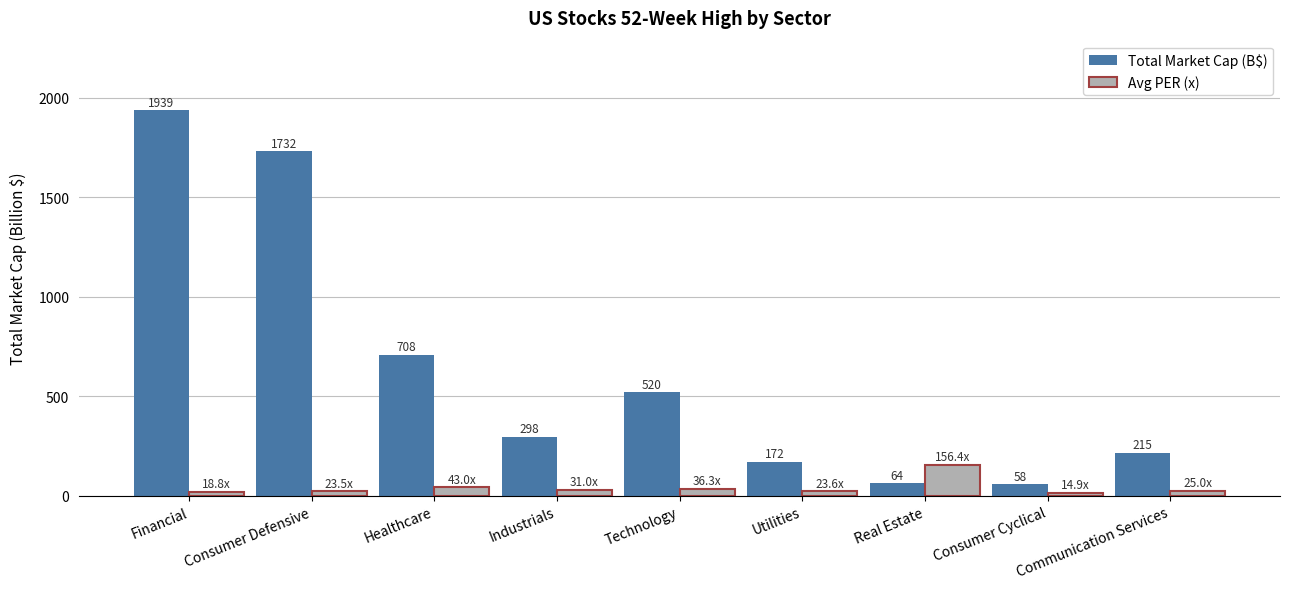

What is the approximate value of Avg PER (x) at Consumer Cyclical?

14.9